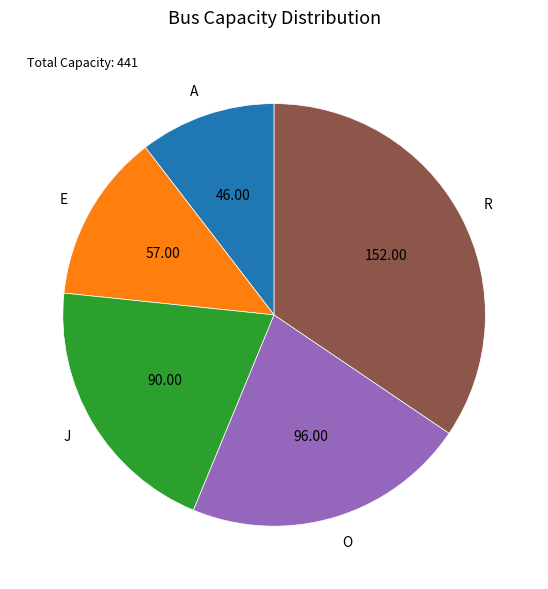

Does A represent more than half of the total?

No